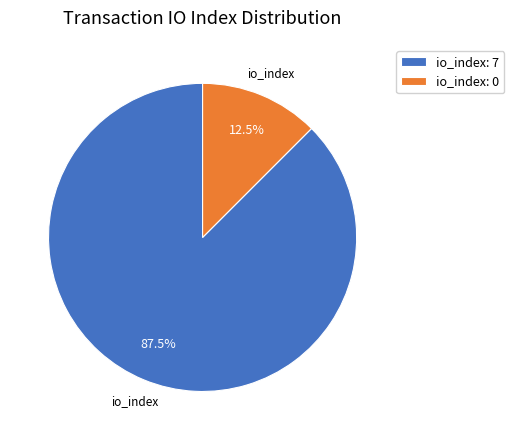

How many slices are in this pie chart?

2